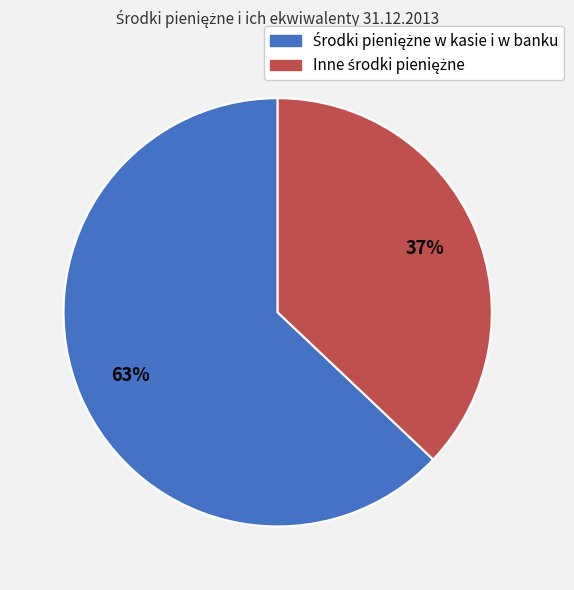

To the nearest percent, what is the average slice percentage?

50%